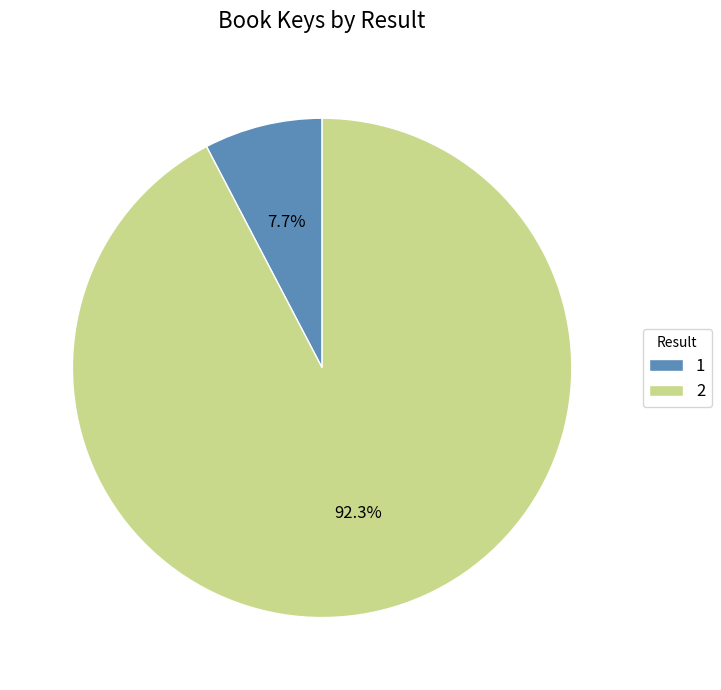

How many slices are in this pie chart?

2